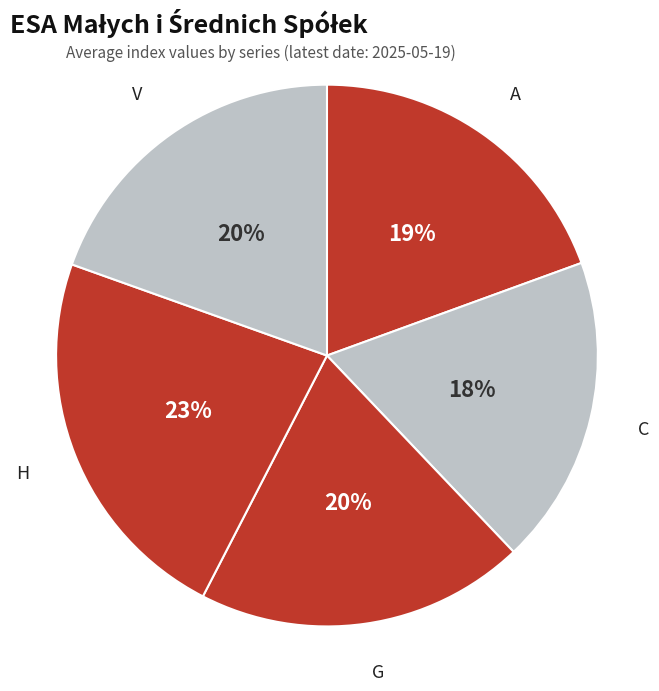

Which category has the smallest portion of the pie?

C